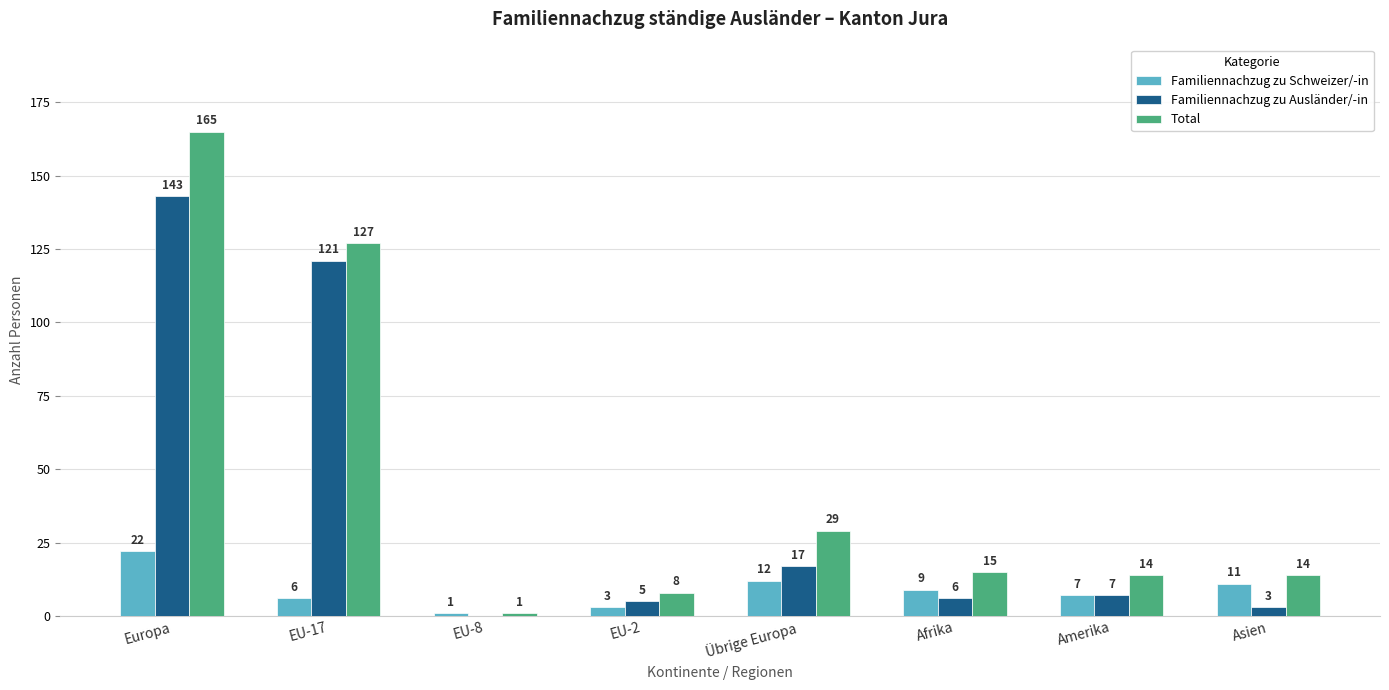

At which category does the chart reach its peak across all series?

Europa